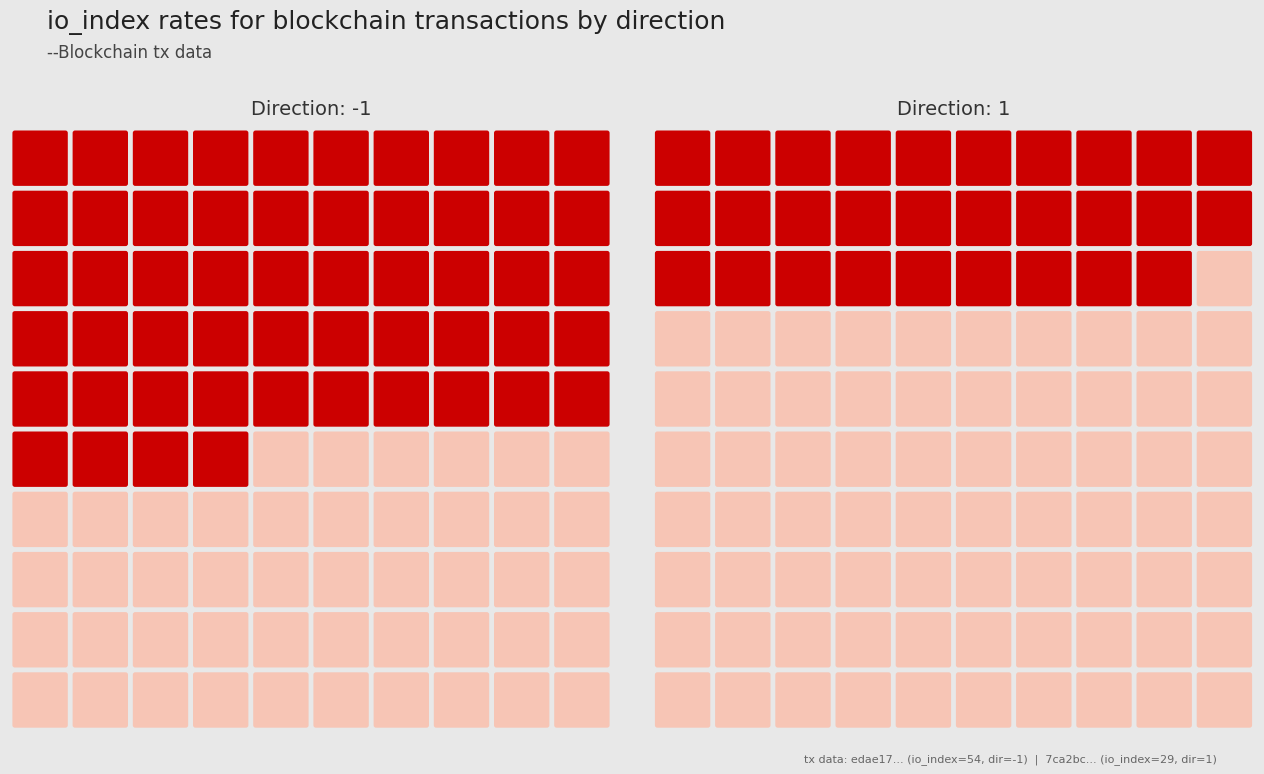

The 7ca2bceab1db6f14ec6d1de438559a11f7470c5 series shows 1 at direction. True or false?

True